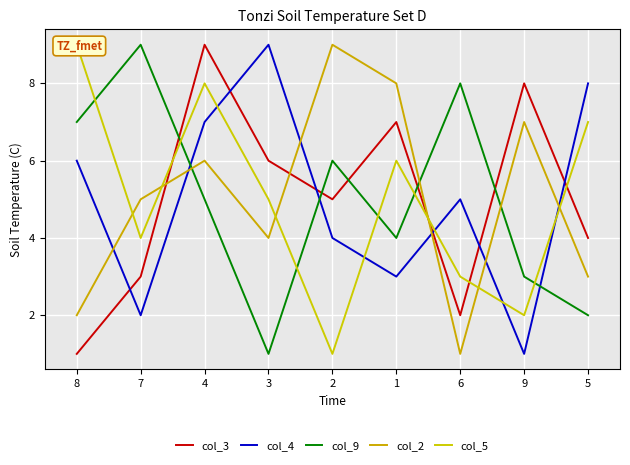

Where is col_9 nearest to the value 5?

4